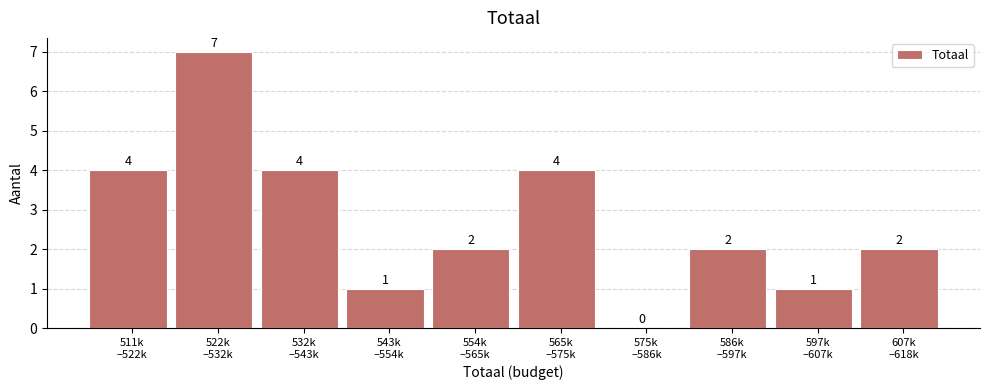

What is the sum of all values?

27